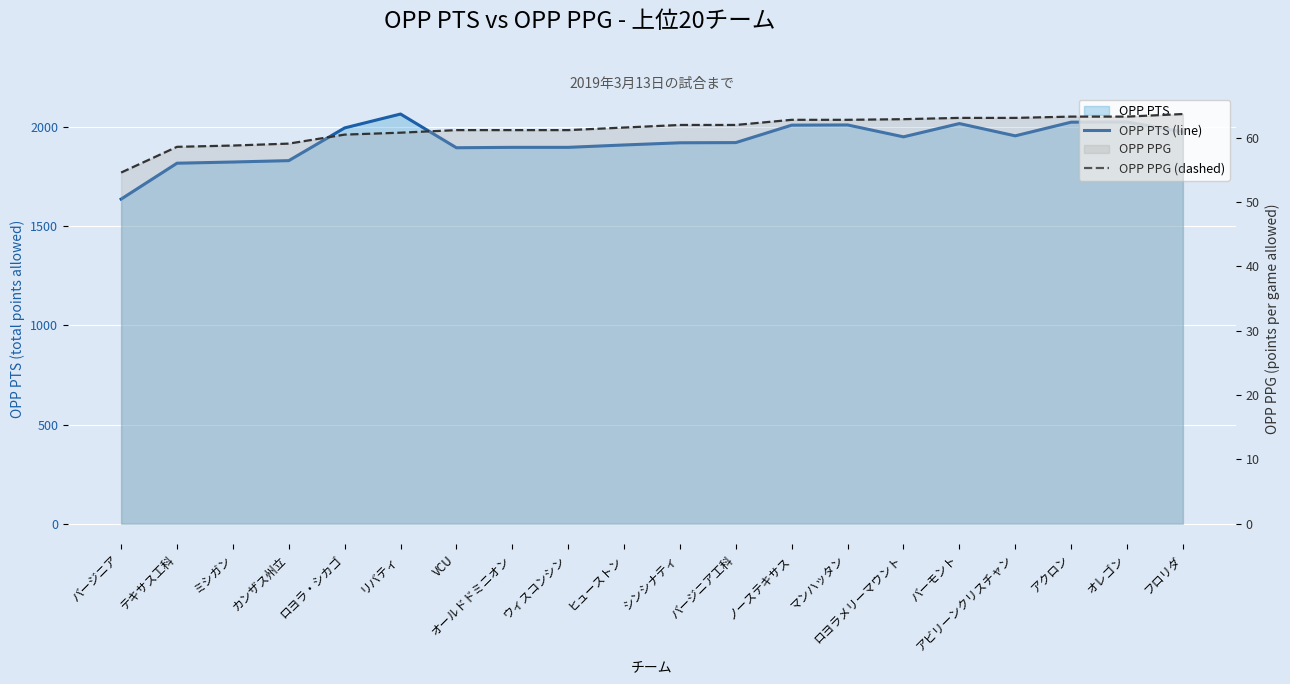

List the series in order of their overall mean, highest first.

OPP PTS (line), OPP PPG (dashed)